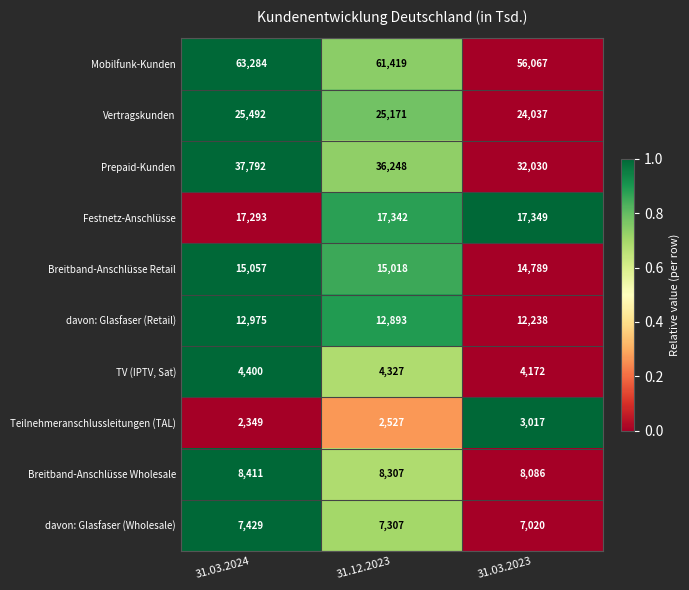

At which category does the chart reach its minimum across all series?

31.03.2024